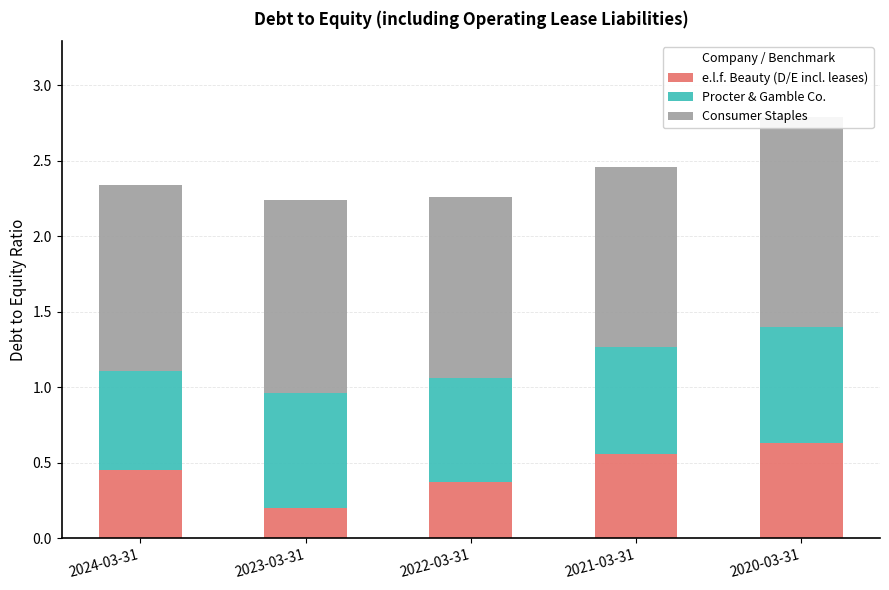

What is the minimum value for Procter & Gamble Co.?

0.7